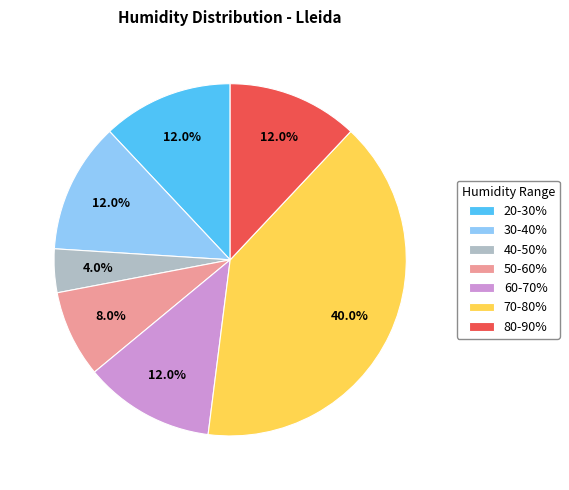

Which slice is the largest?

70-80%